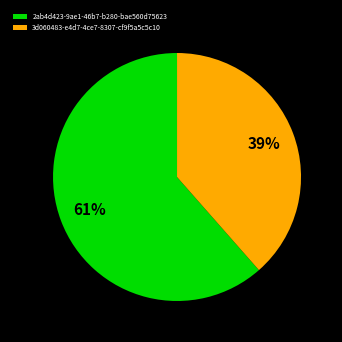

Do 2ab4d423-9ae1-46b7-b280-bae560d75623 and 3d060483-e4d7-4ce7-8307-cf9f5a5c5c10 together represent more than half of the pie?

Yes